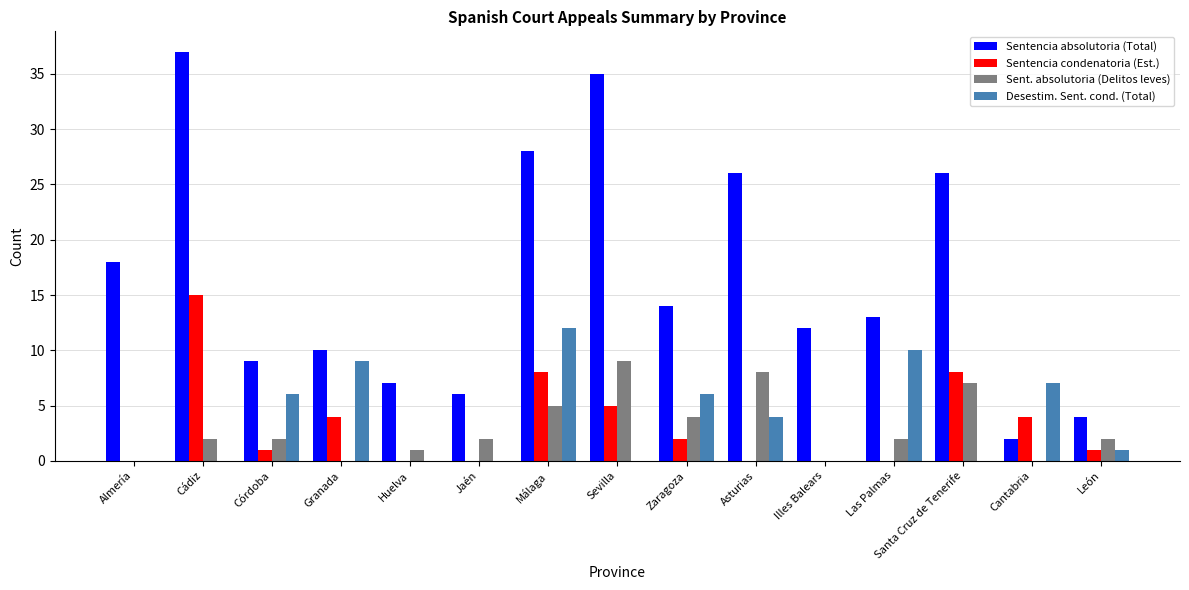

How many distinct data groups are displayed?

4